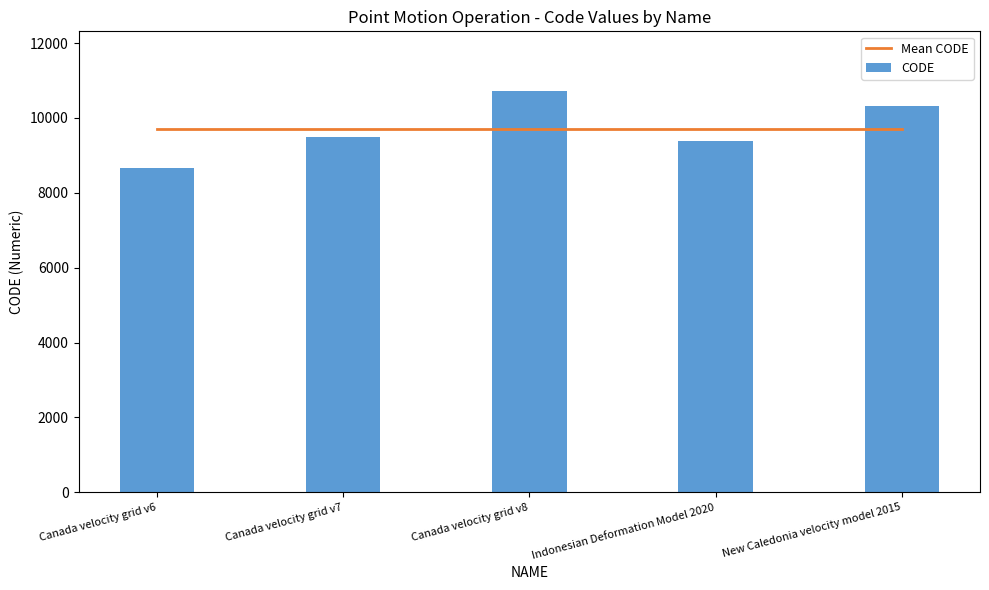

Approximately how many times larger is the value at New Caledonia velocity model 2015 compared to Indonesian Deformation Model 2020?

1.1